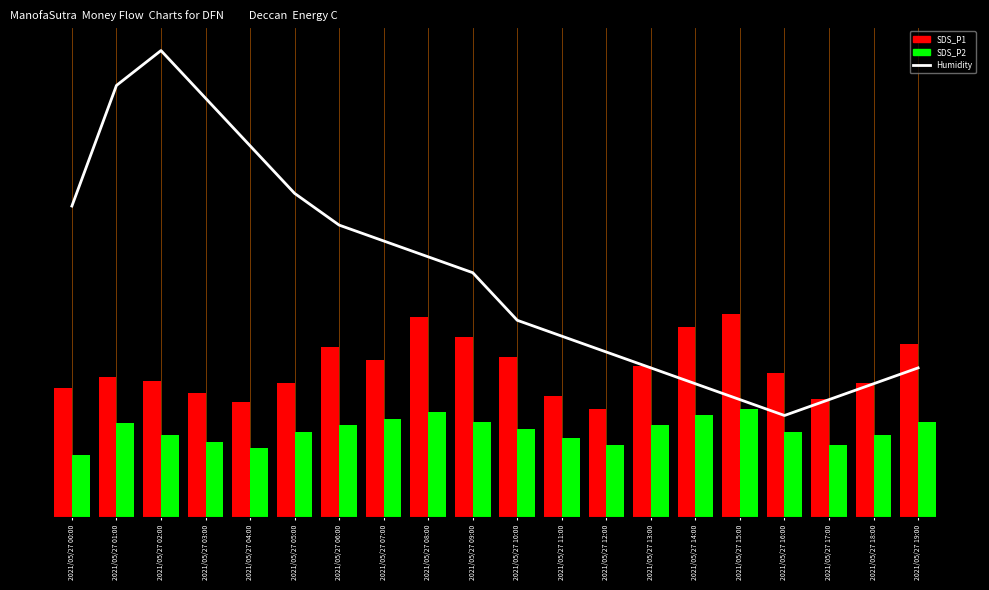

At how many categories does at least one series exceed 12?

3